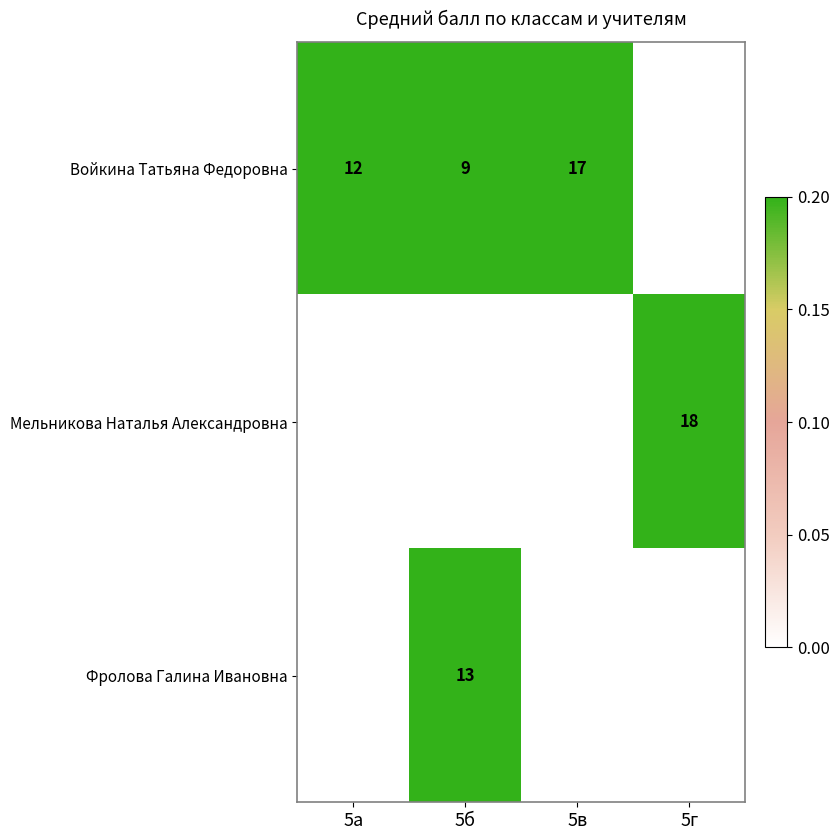

The Войкина Татьяна Федоровна series shows 12 at 5а. True or false?

True